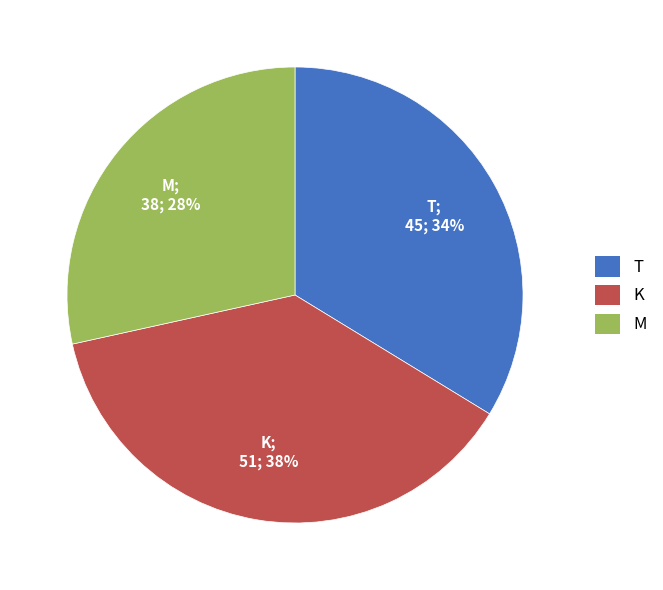

Rank the categories by value from highest to lowest.

K, T, M